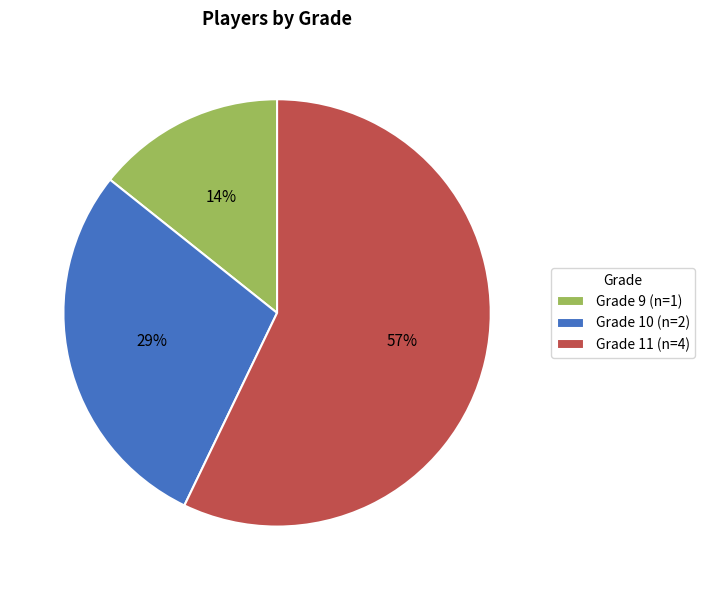

Do Grade 9 (n=1) and Grade 11 (n=4) together represent more than half of the pie?

Yes